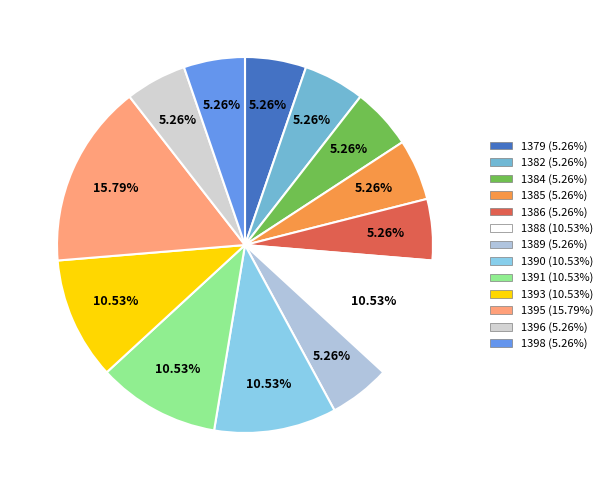

Which category has the smallest portion of the pie?

1379